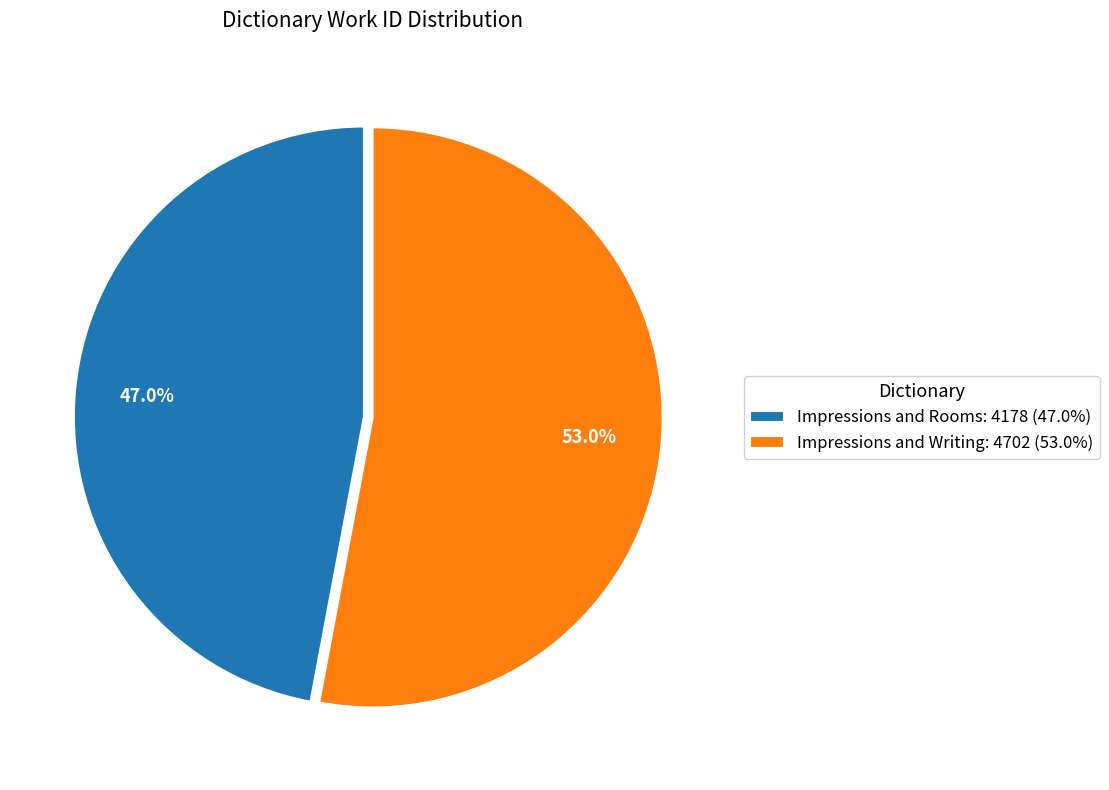

The Impressions and Writing slice represents 53% of the pie. True or false?

True